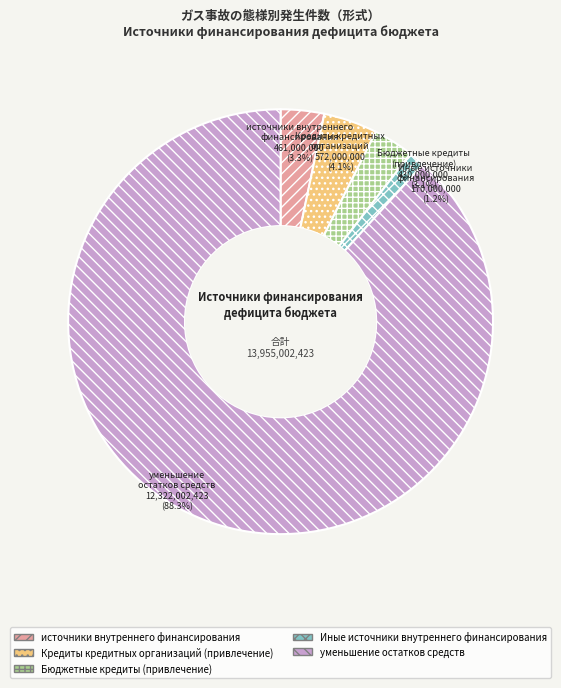

To the nearest percent, what portion does Кредиты кредитных организаций (привлечение) represent?

4%